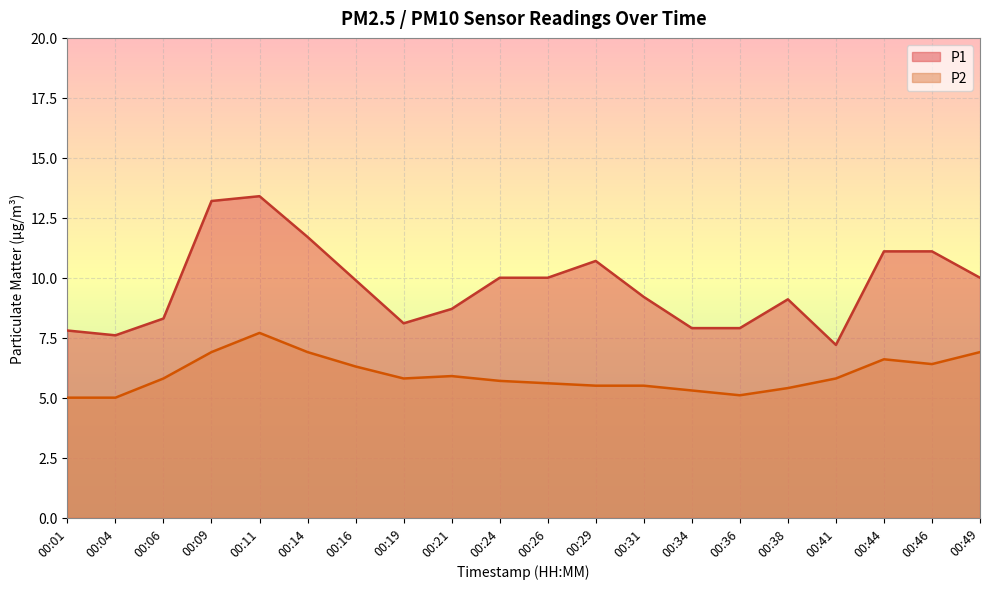

At which label does P1 reach its peak?

00:11